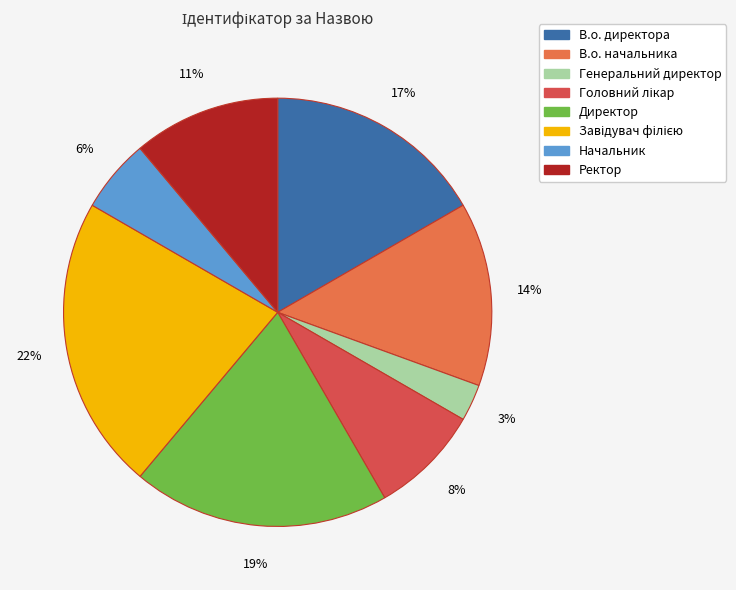

Is it true that В.о. директора is 17% of the pie?

True